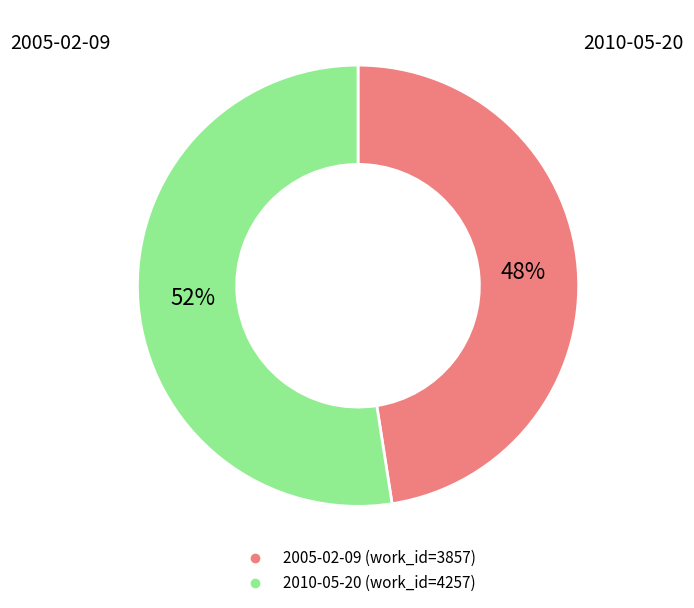

Which category has the smallest portion of the pie?

2005-02-09